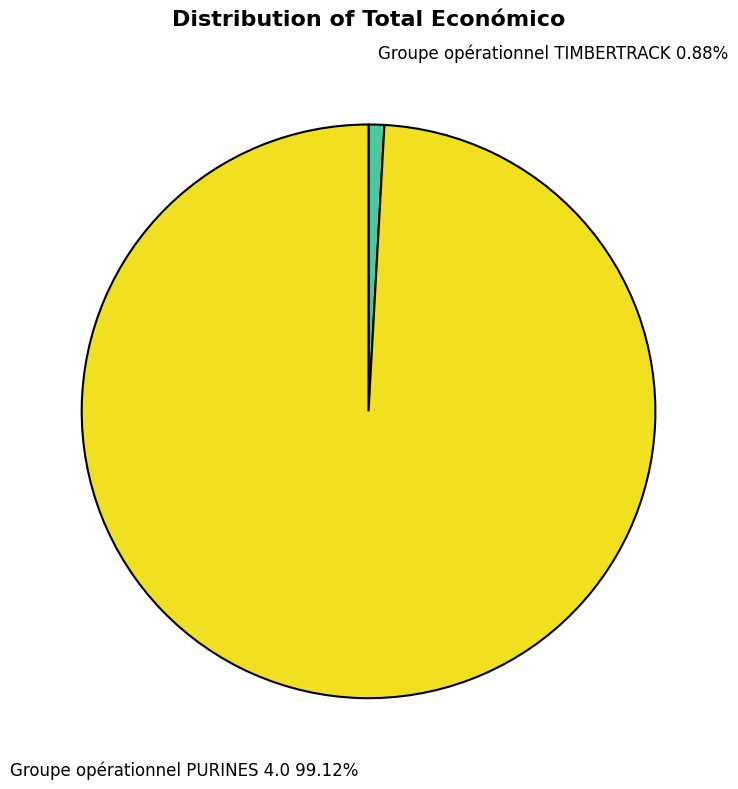

Which has a higher value, Groupe opérationnel TIMBERTRACK or Groupe opérationnel PURINES 4.0?

Groupe opérationnel PURINES 4.0